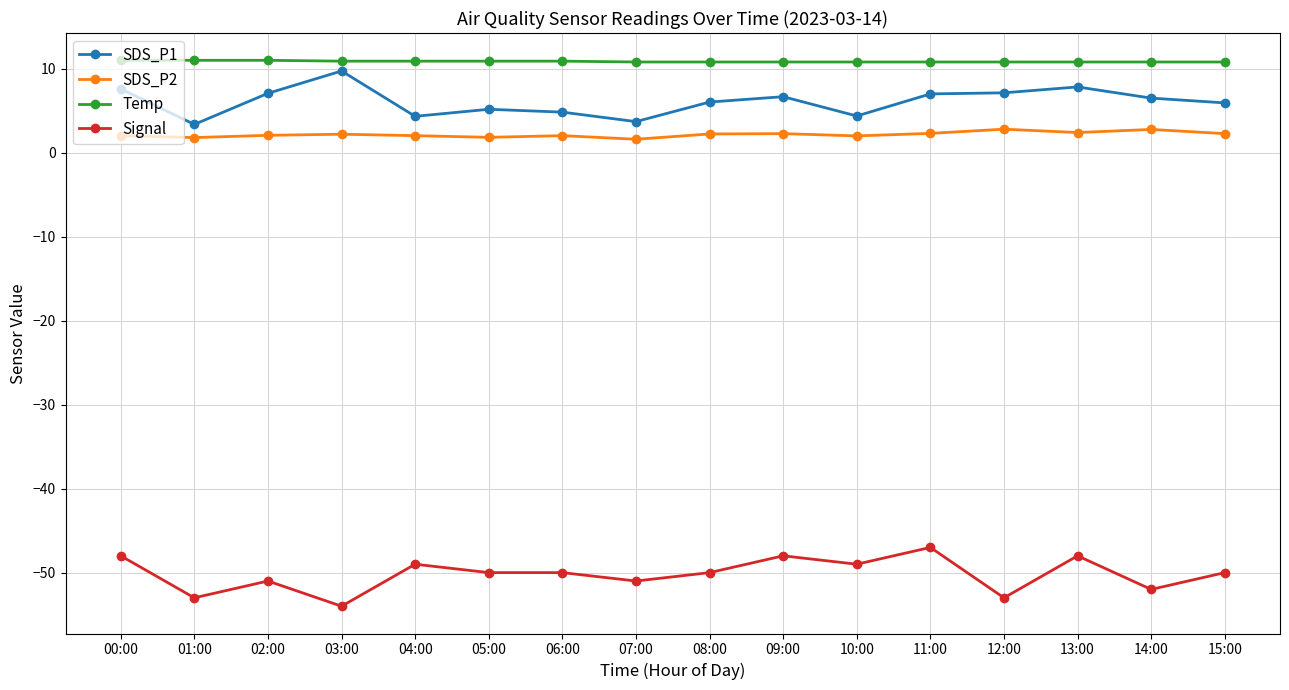

What is the label of the 13th point from the left?

12:00